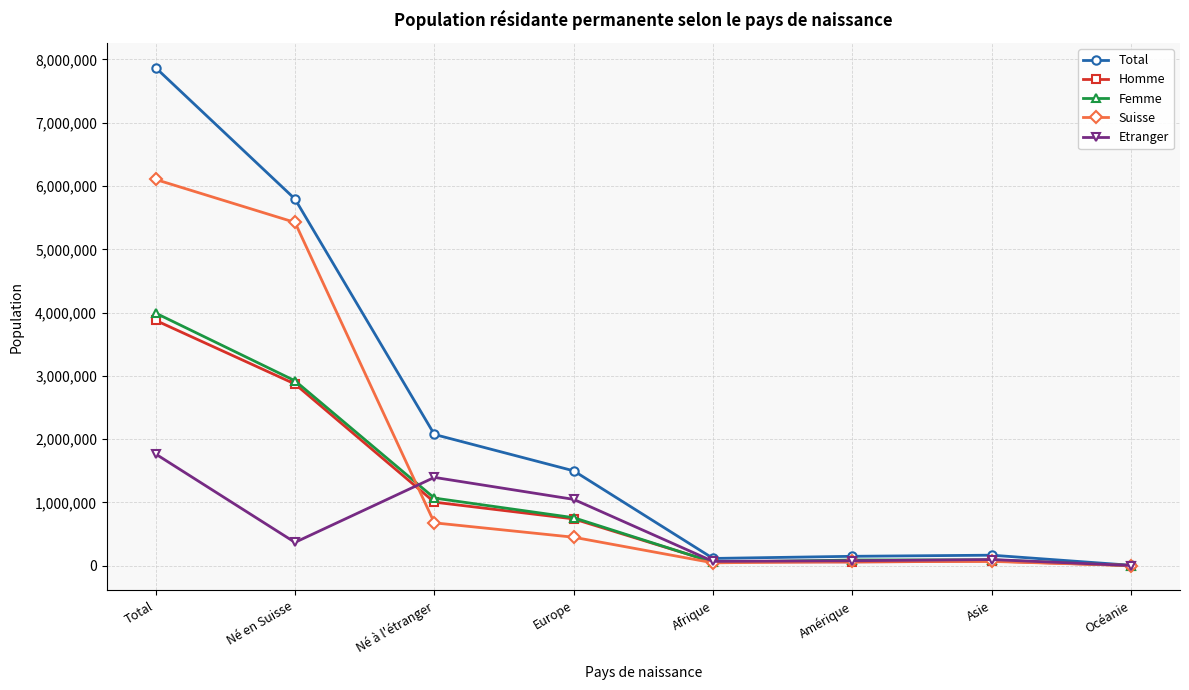

At which category does Etranger reach its first local peak?

Né à l'étranger